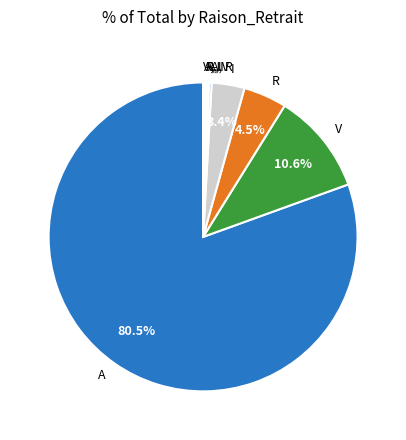

Does any single category account for the majority?

Yes